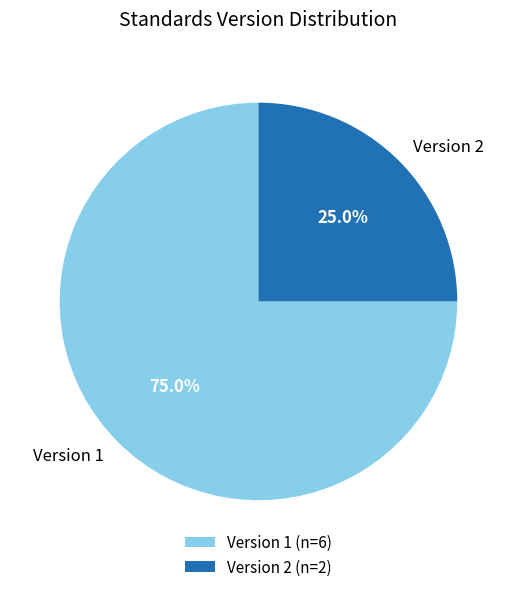

Does any single category account for the majority?

Yes